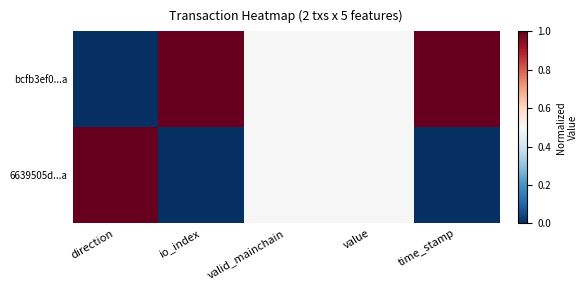

Reading right to left, transcribe all the data shown in this chart.

bcfb3ef0...a: time_stamp=1.0	value=0.5	valid_mainchain=0.5	io_index=1.0	direction=0.0
6639505d...a: time_stamp=0.0	value=0.5	valid_mainchain=0.5	io_index=0.0	direction=1.0